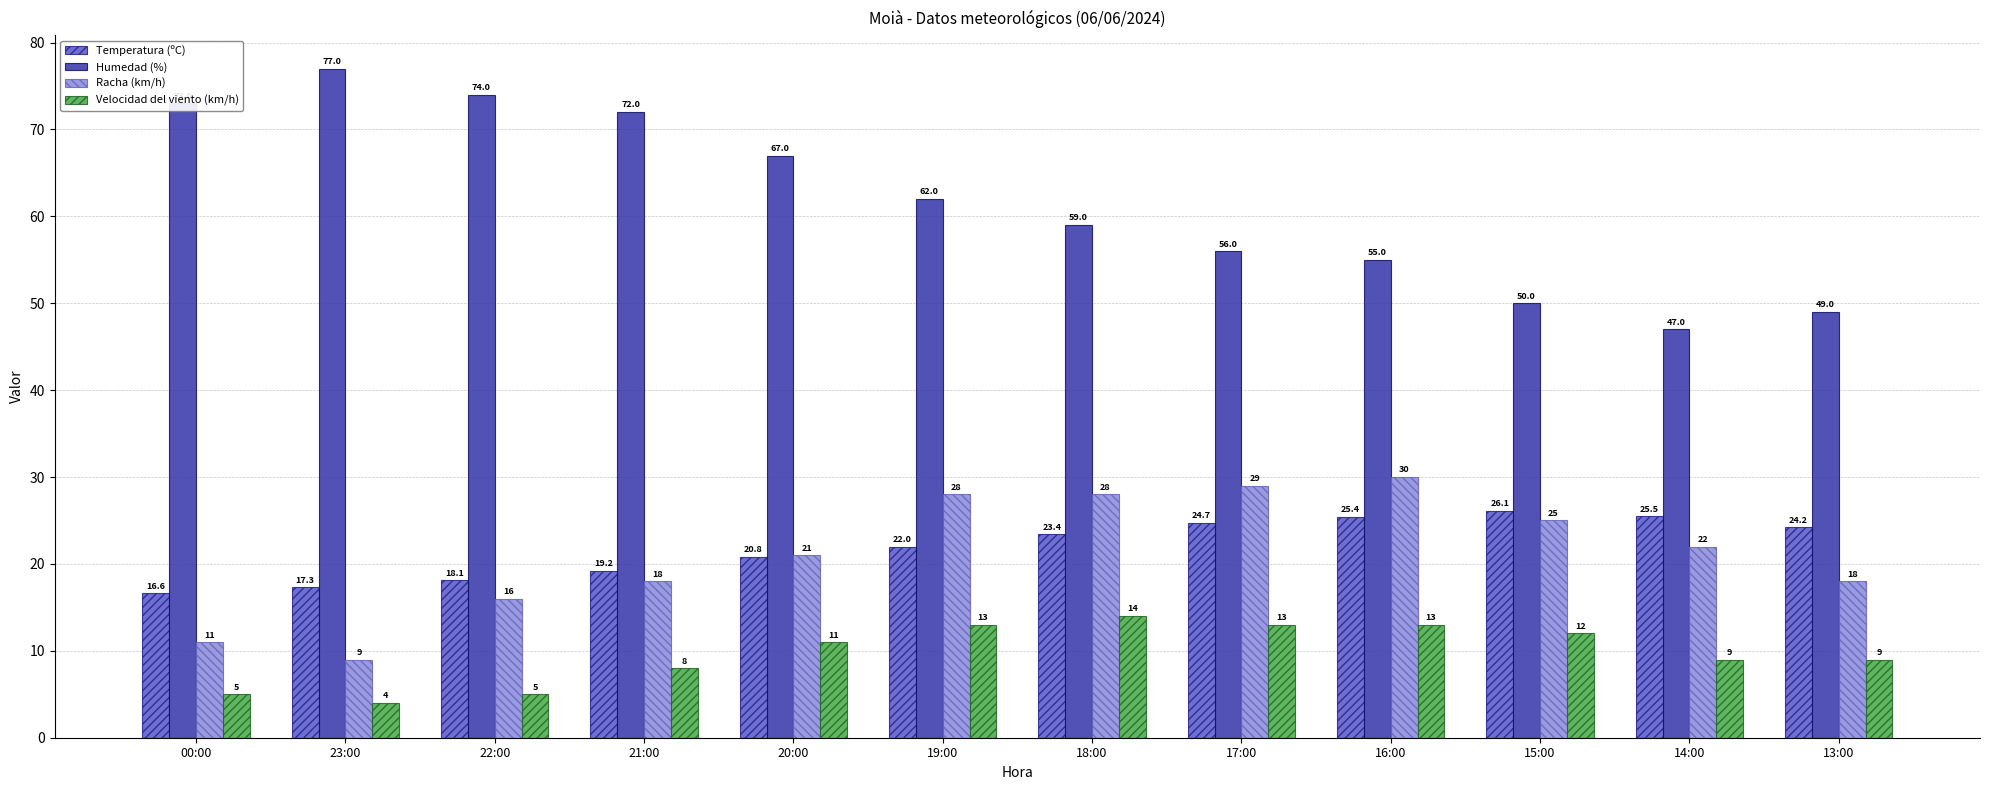

What is the average value of the Temperatura (ºC) series?

21.9